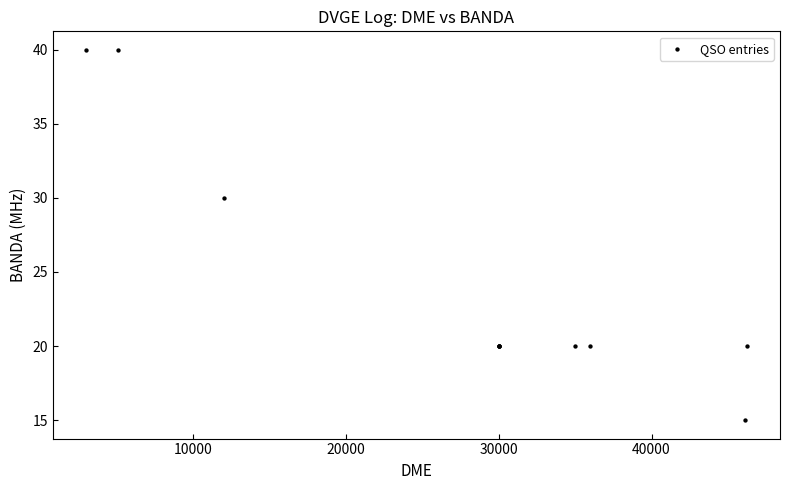

What Y value in the scatter plot is closest to 27?

30